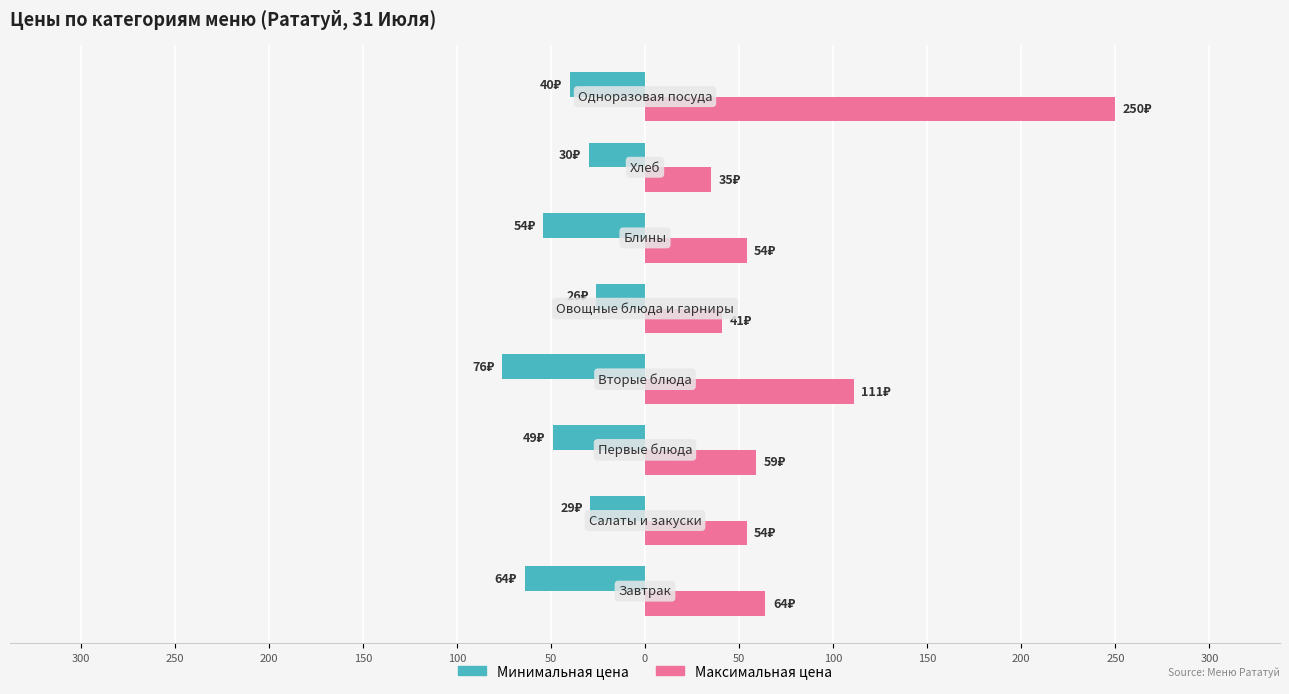

Reading left to right, what are all the values shown in this chart?

Минимальная цена: -64	-29	-49	-76	-26	-54	-30	-40
Максимальная цена: 64	54	59	111	41	54	35	250